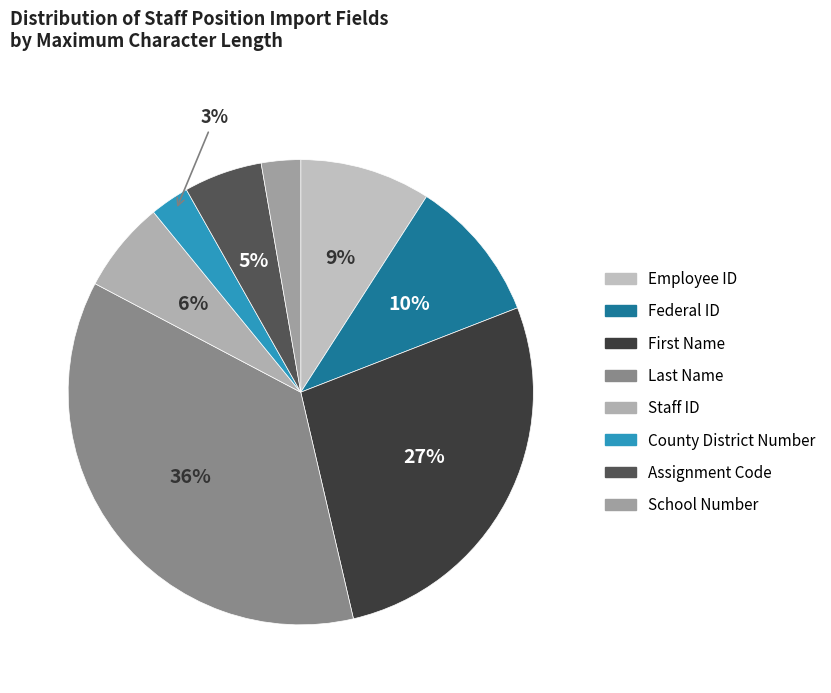

Is there a majority slice in this chart?

No